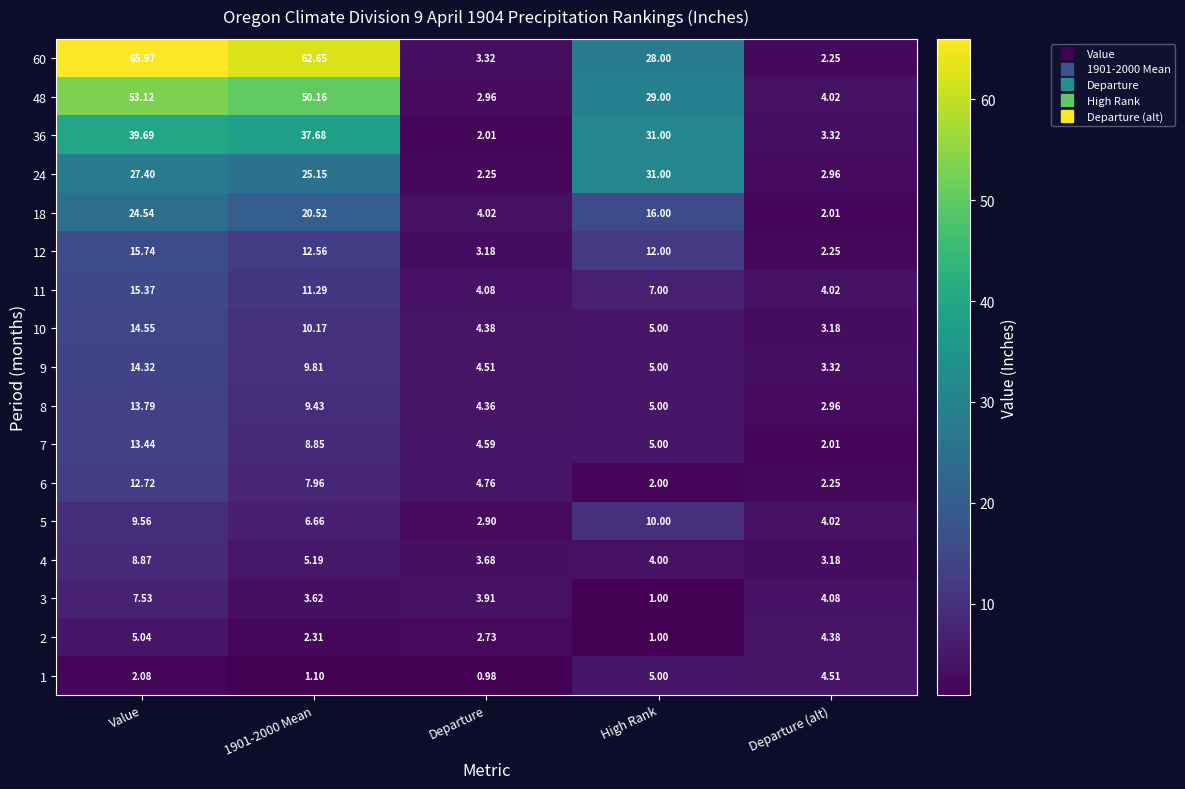

Where does the 10 series first go above 5?

Value